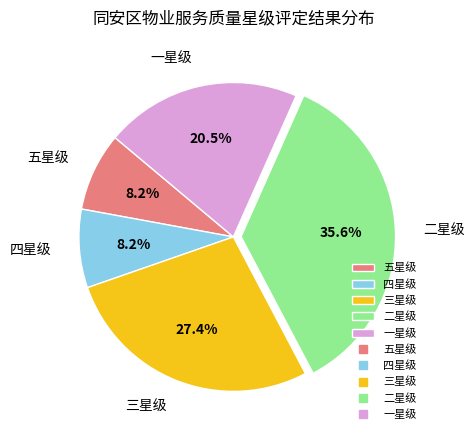

What is the ratio of the value at 二星级 to the value at 一星级?

1.7